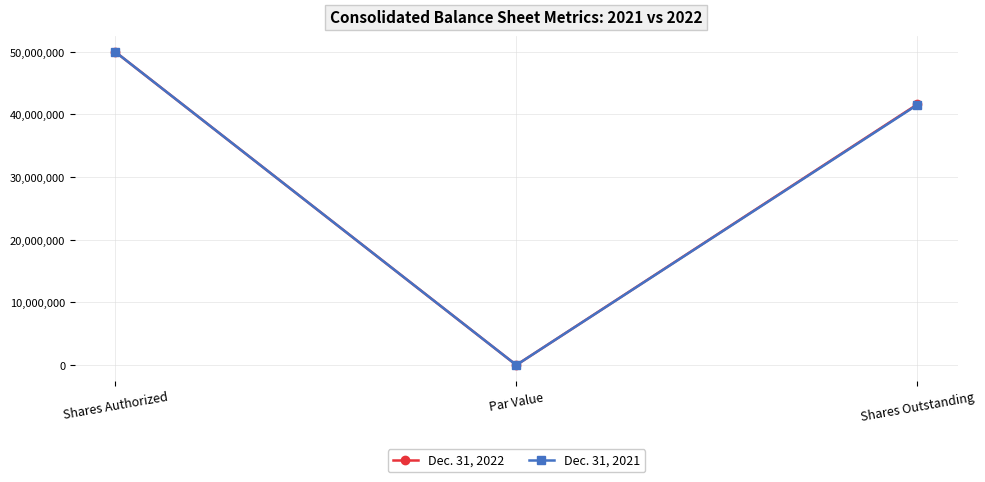

Rank the series at Shares Outstanding from lowest to highest value.

Dec. 31, 2021, Dec. 31, 2022